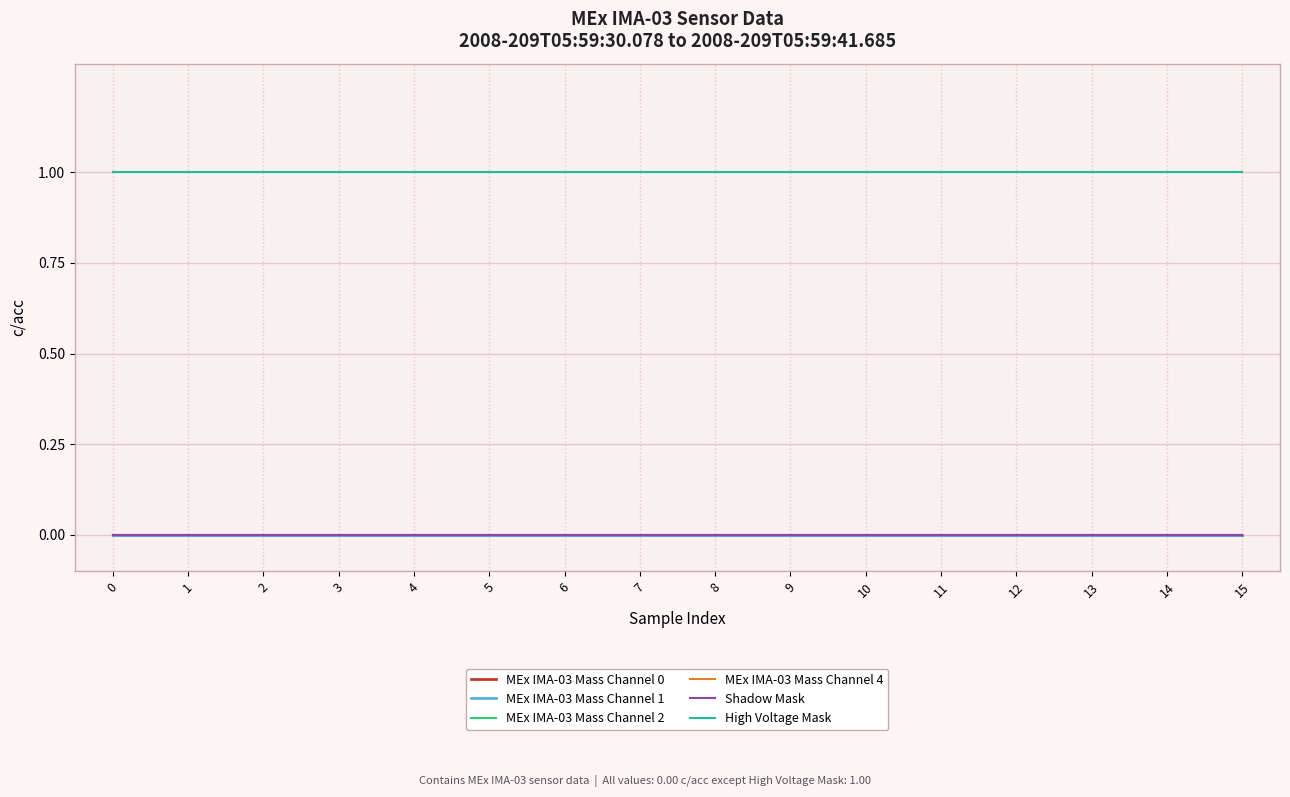

Does the chart display data point markers on the line(s)?

No